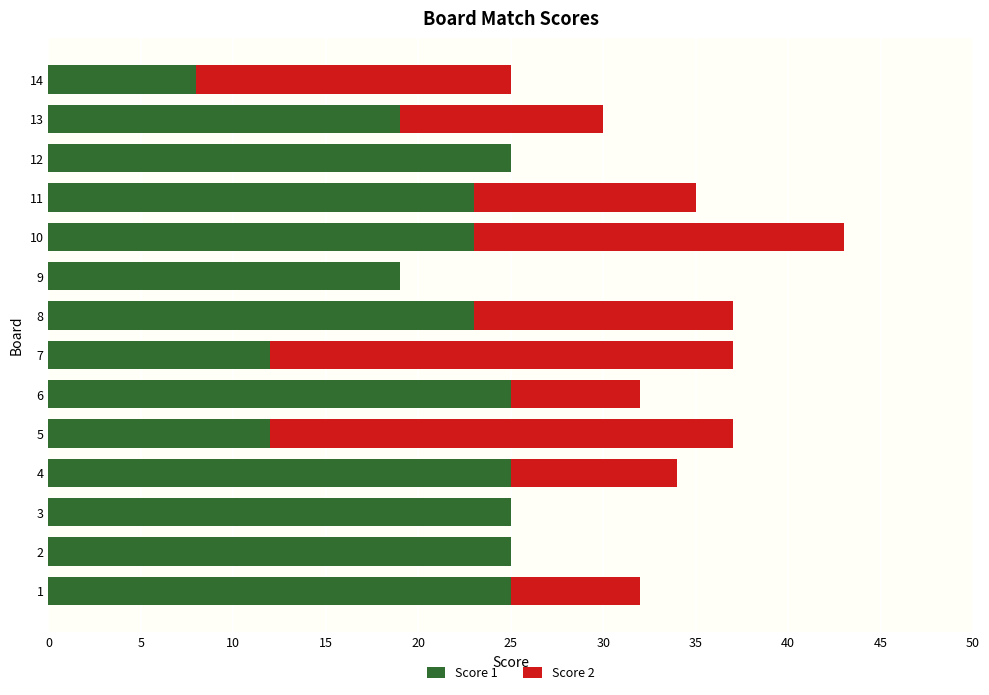

True or false: Score 1 has a value of 12 at 7.

True